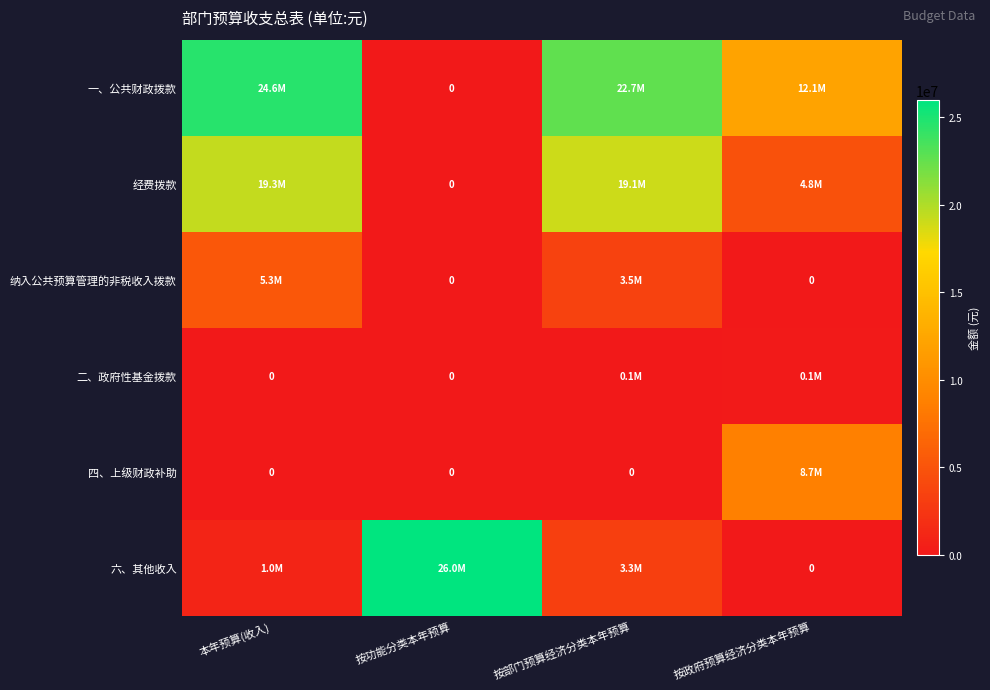

At how many categories does at least one series exceed 13272727?

3